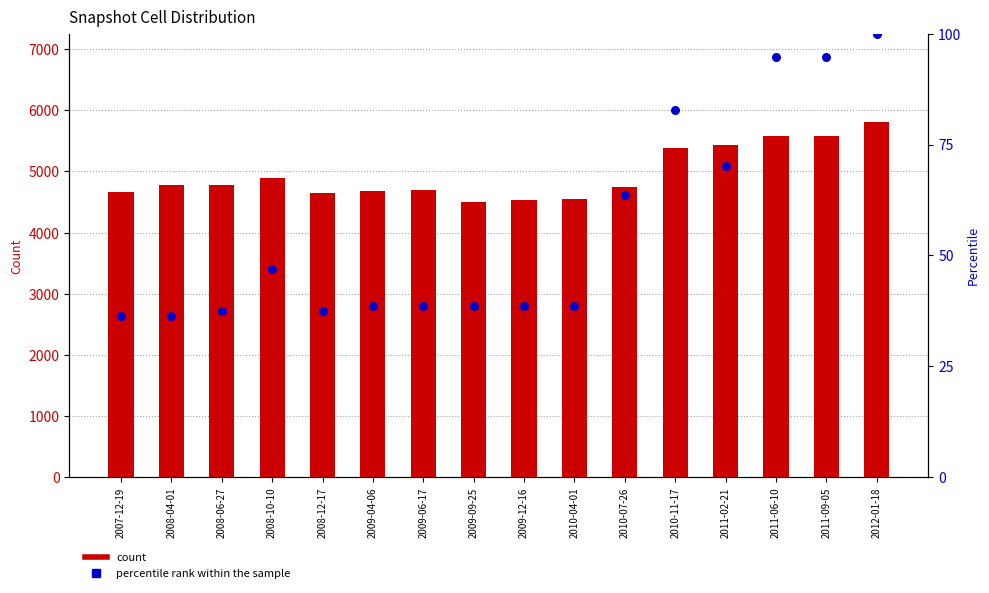

Which series contains the highest Y value?

count